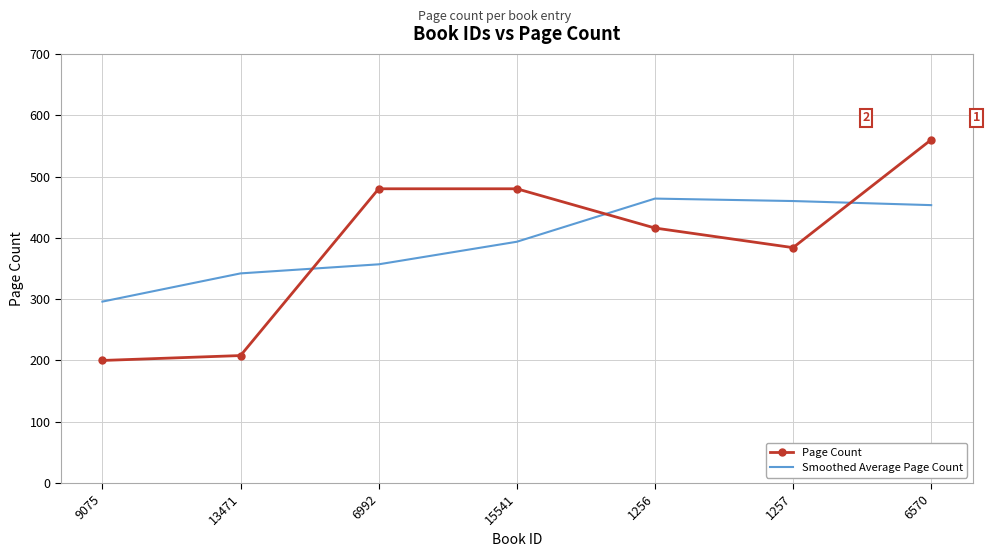

Which category has the lowest value in the Smoothed Average Page Count series?

9075